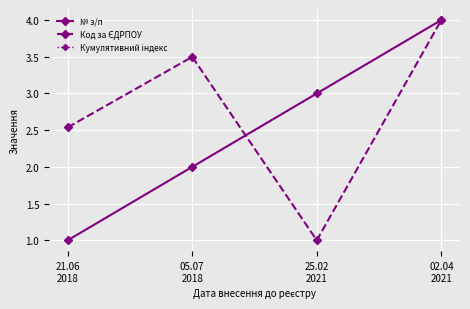

List the series in order of their peak value, lowest first.

№ з/п, Код за ЄДРПОУ, Кумулятивний індекс